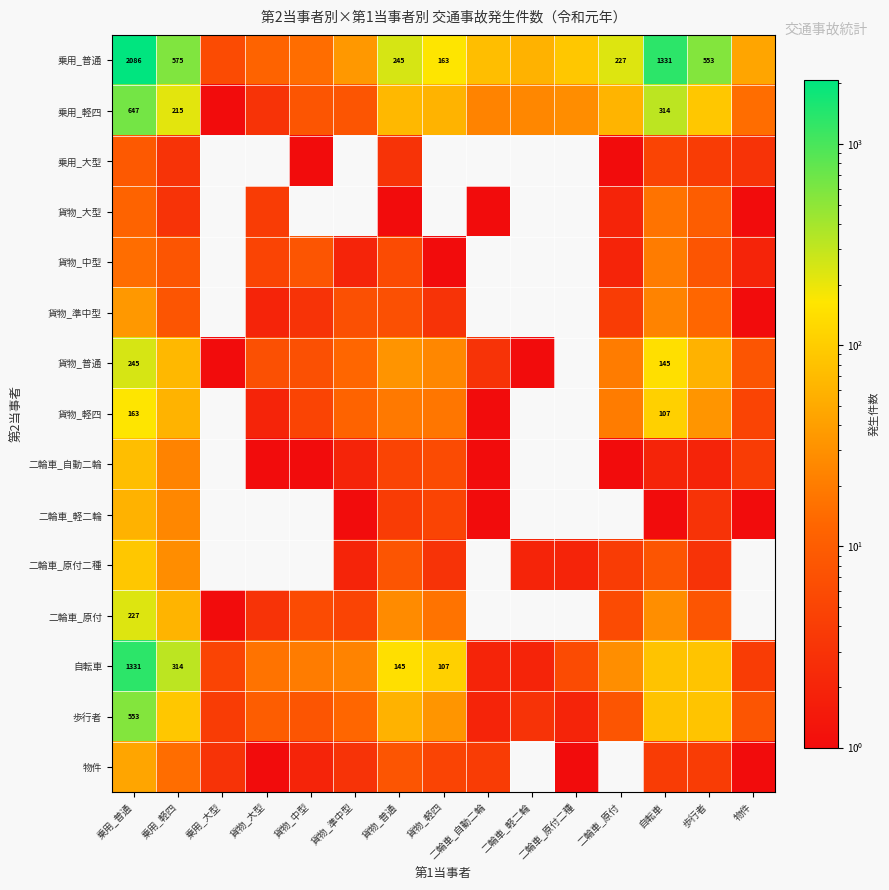

At which label is 歩行者 closest to 277?

乗用_軽四